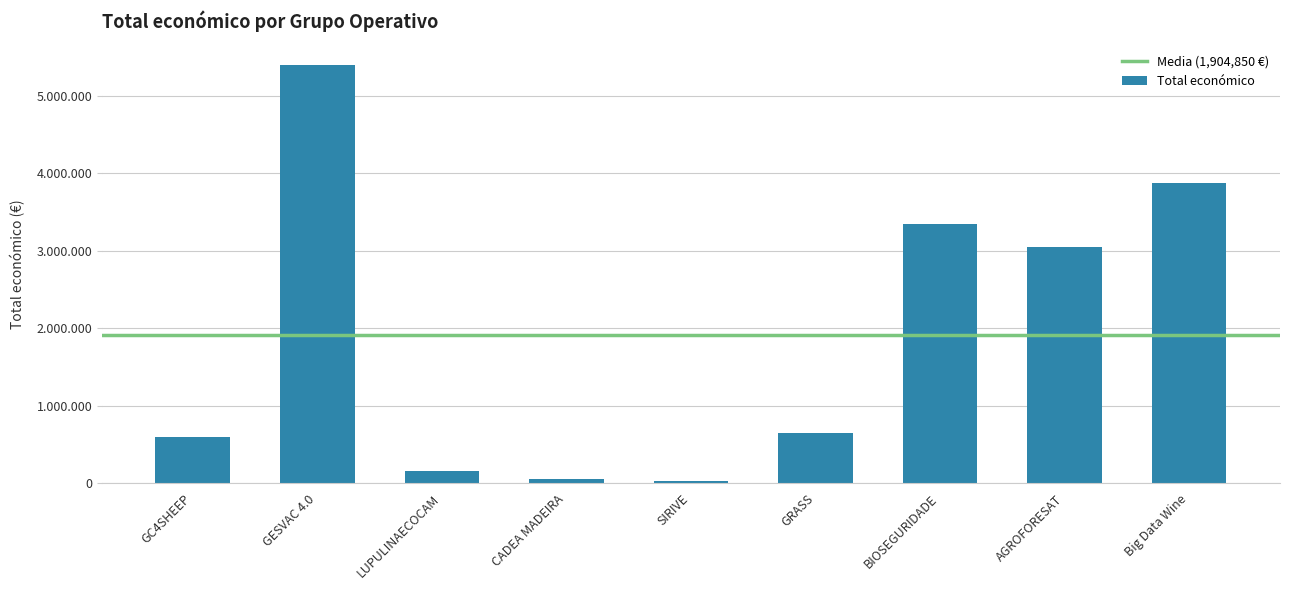

What is the value of the 1st bar from the left?

599022